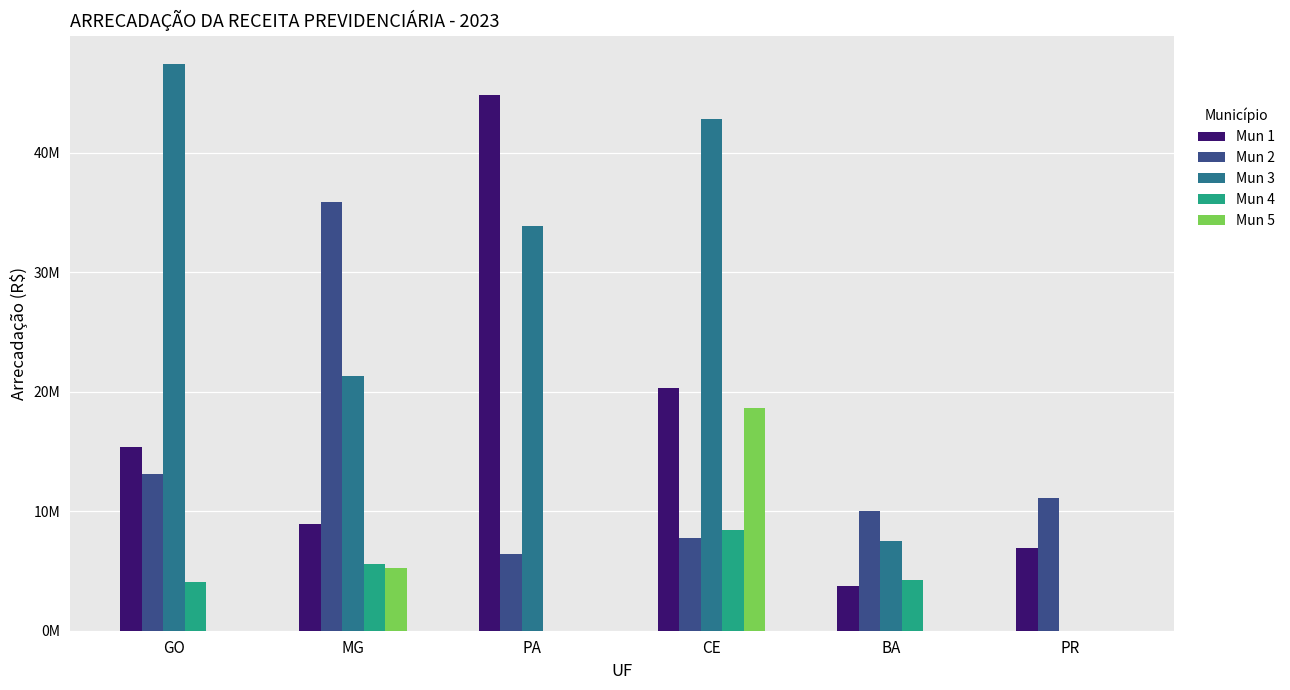

Between PA and BA, which series saw the biggest shift?

Mun 1